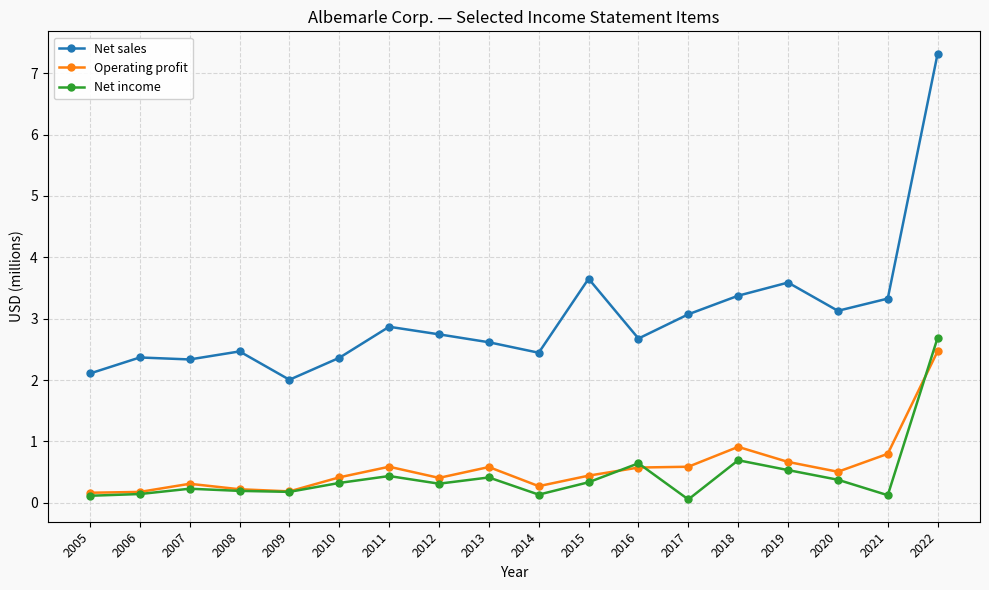

At which category does the chart reach its peak across all series?

2022